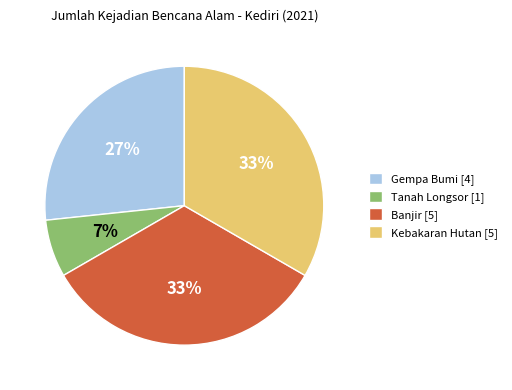

True or false: Kebakaran Hutan [5] accounts for 27% of the total.

False